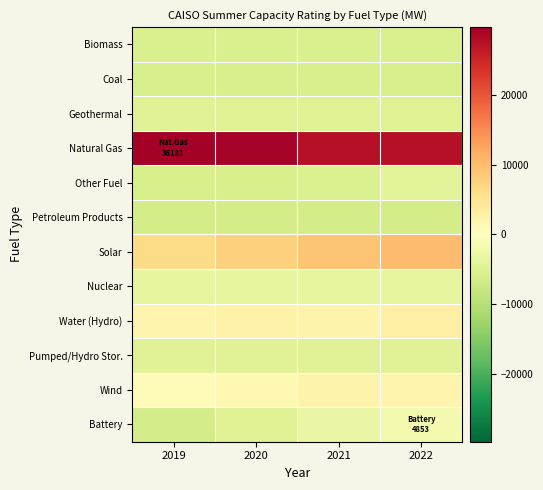

What is the greatest value displayed?

29686.3